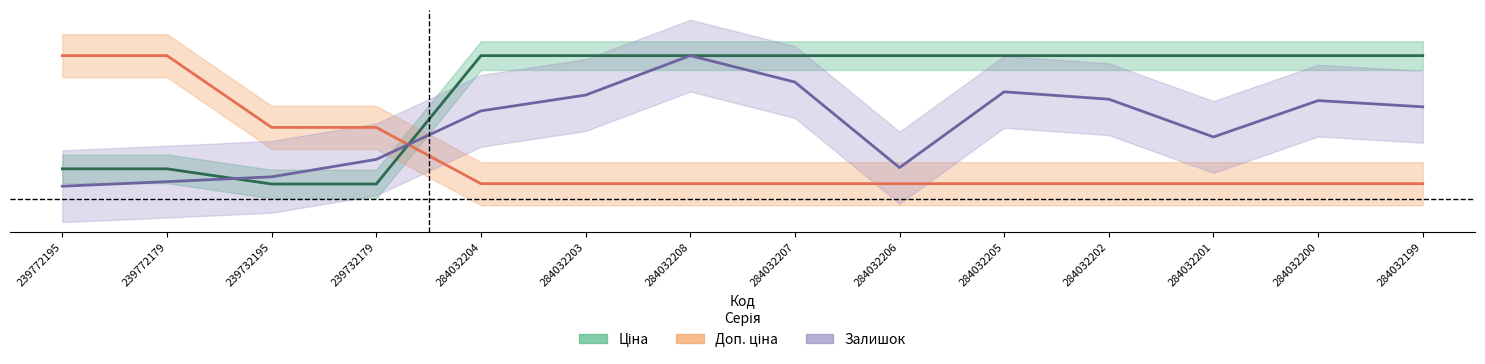

What is the maximum value for Залишок?

0.1